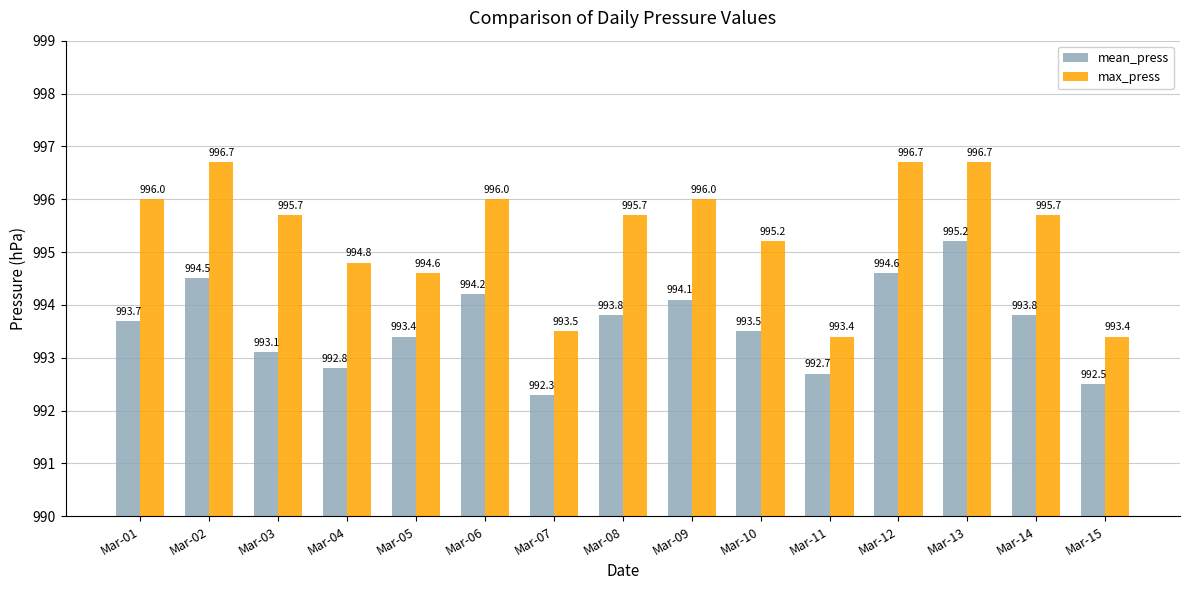

True or false: max_press has a value of 337.3 at Mar-09.

False